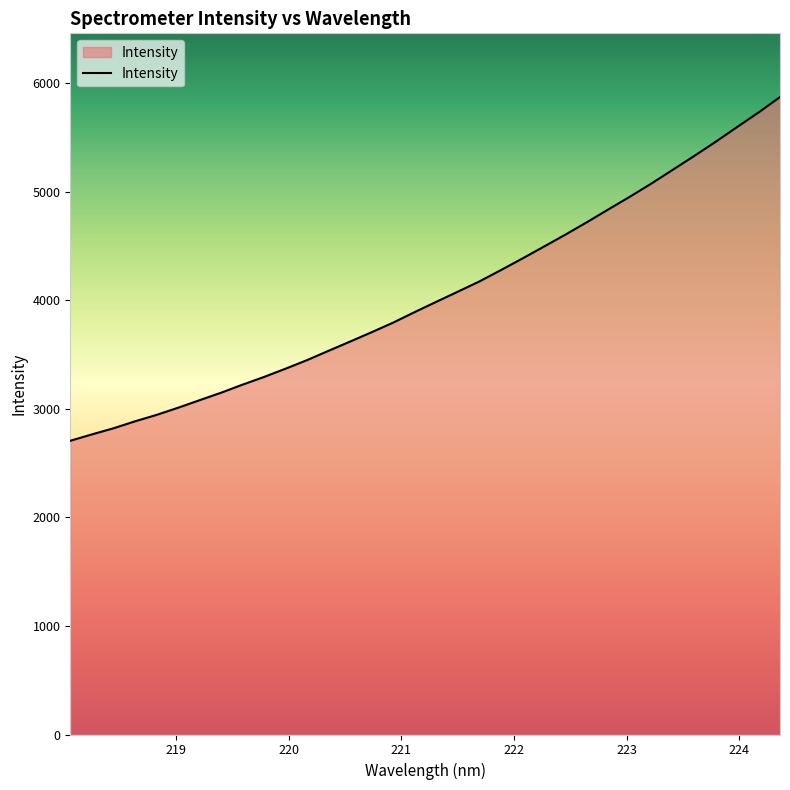

What is the greatest value displayed?

5870.5